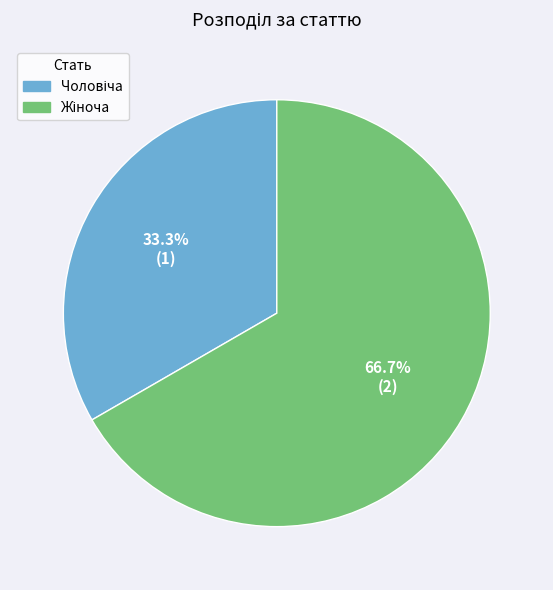

To the nearest percent, what is the average slice percentage?

50%